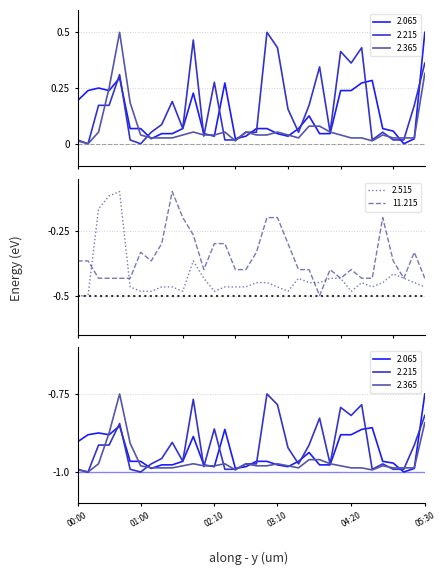

At which label does 11.215 reach its peak?

01:30